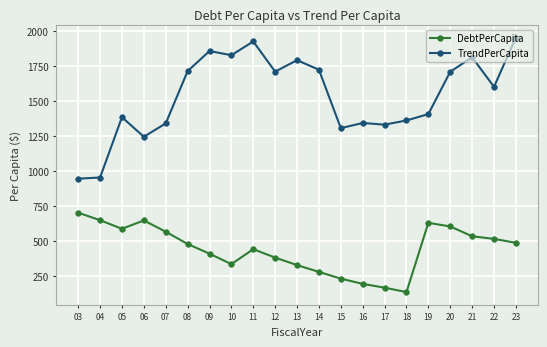

How many data points in TrendPerCapita are above 1601?

11